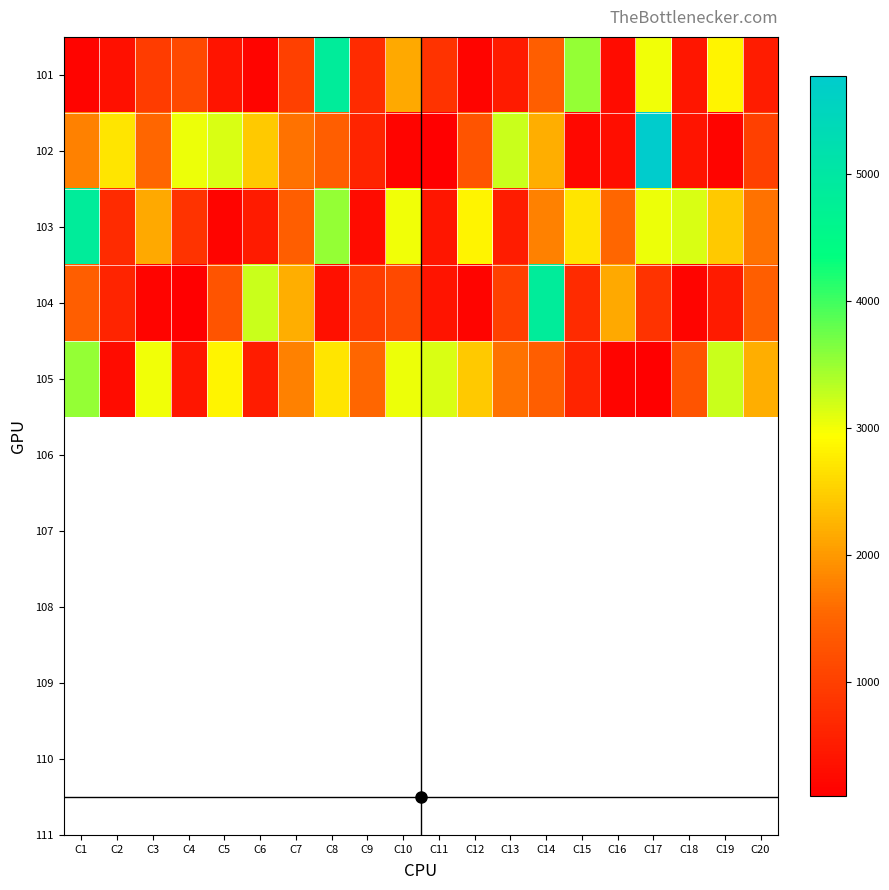

What is the difference between the highest and lowest values at C18?

2966